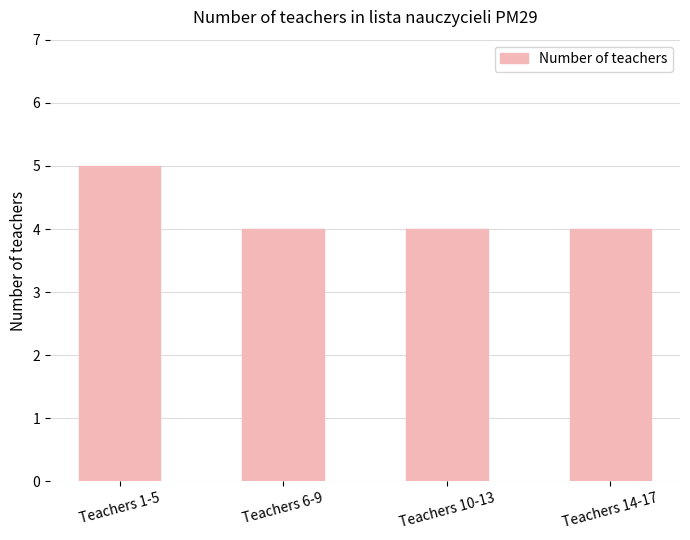

How many distinct data groups are displayed?

1